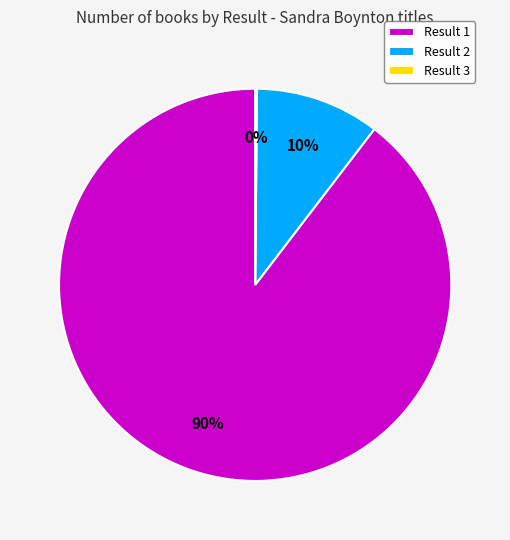

What is the largest slice in the pie chart?

Result 1